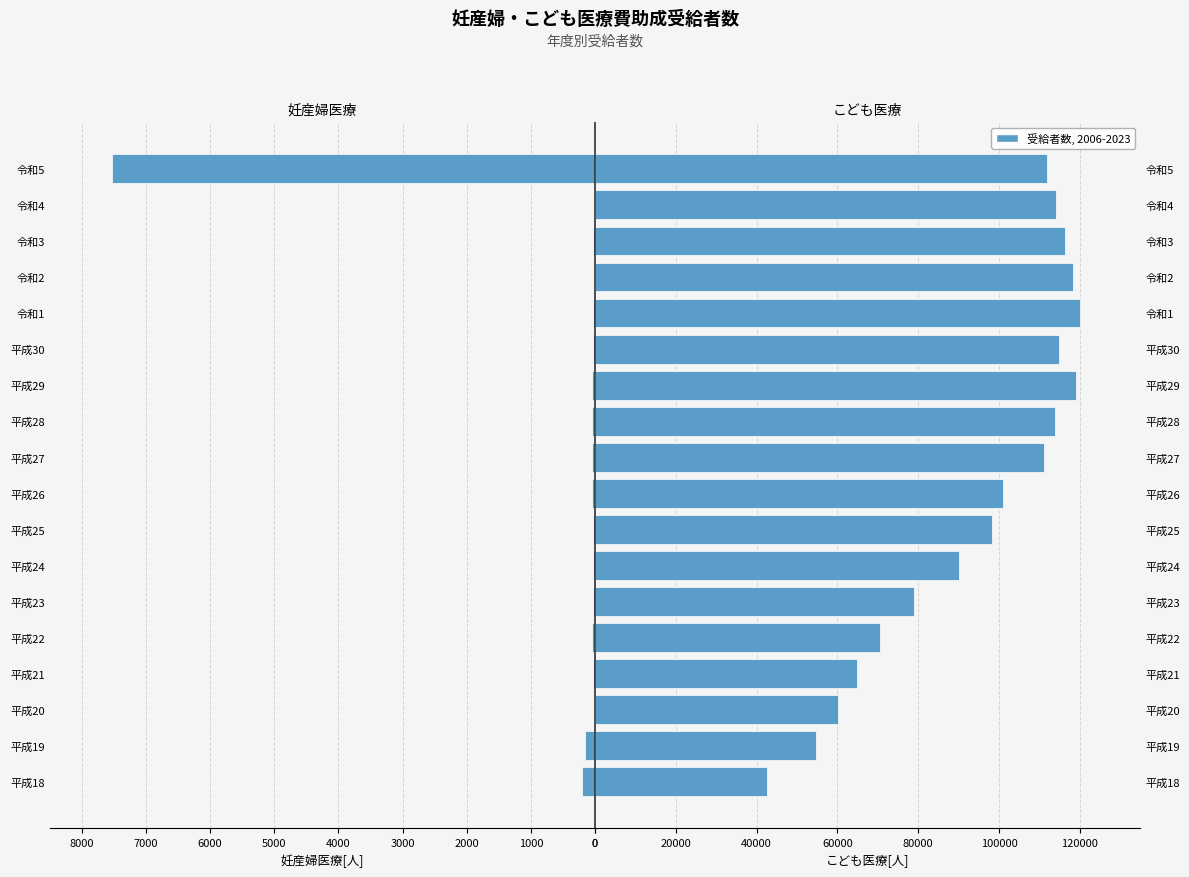

Rank the series at 令和2 from highest to lowest value.

こども医療[人], 妊産婦医療[人]